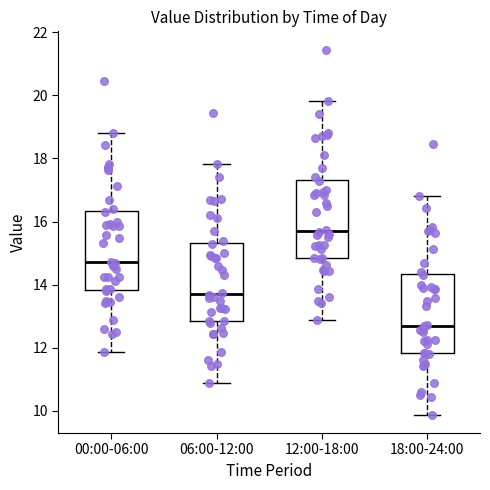

Reading left to right, read every box against the y-axis: the position of its median line, the range the box covers, and the ends of its whiskers. The values are not printed on the chart, so give them approximately, as read against the axis.

00:00-06:00: median 14.8, box 13.8 to 16.4, whiskers 11.8 to 18.8
06:00-12:00: median 13.8, box 12.8 to 15.4, whiskers 10.8 to 17.8
12:00-18:00: median 15.8, box 14.8 to 17.4, whiskers 12.8 to 19.8
18:00-24:00: median 12.8, box 11.8 to 14.4, whiskers 9.8 to 16.8